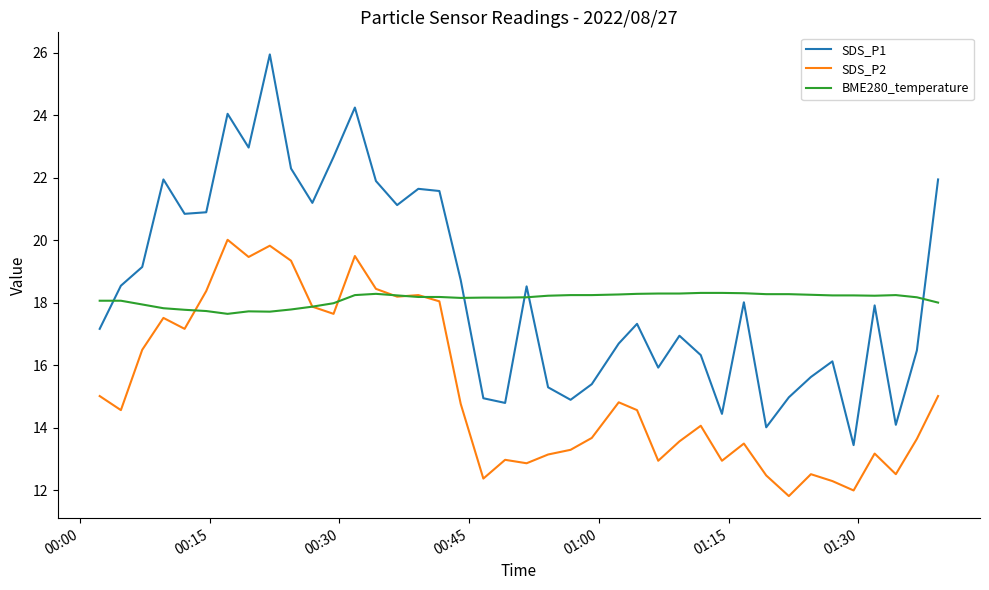

Rank the series by their maximum value, from lowest to highest.

BME280_temperature, SDS_P2, SDS_P1